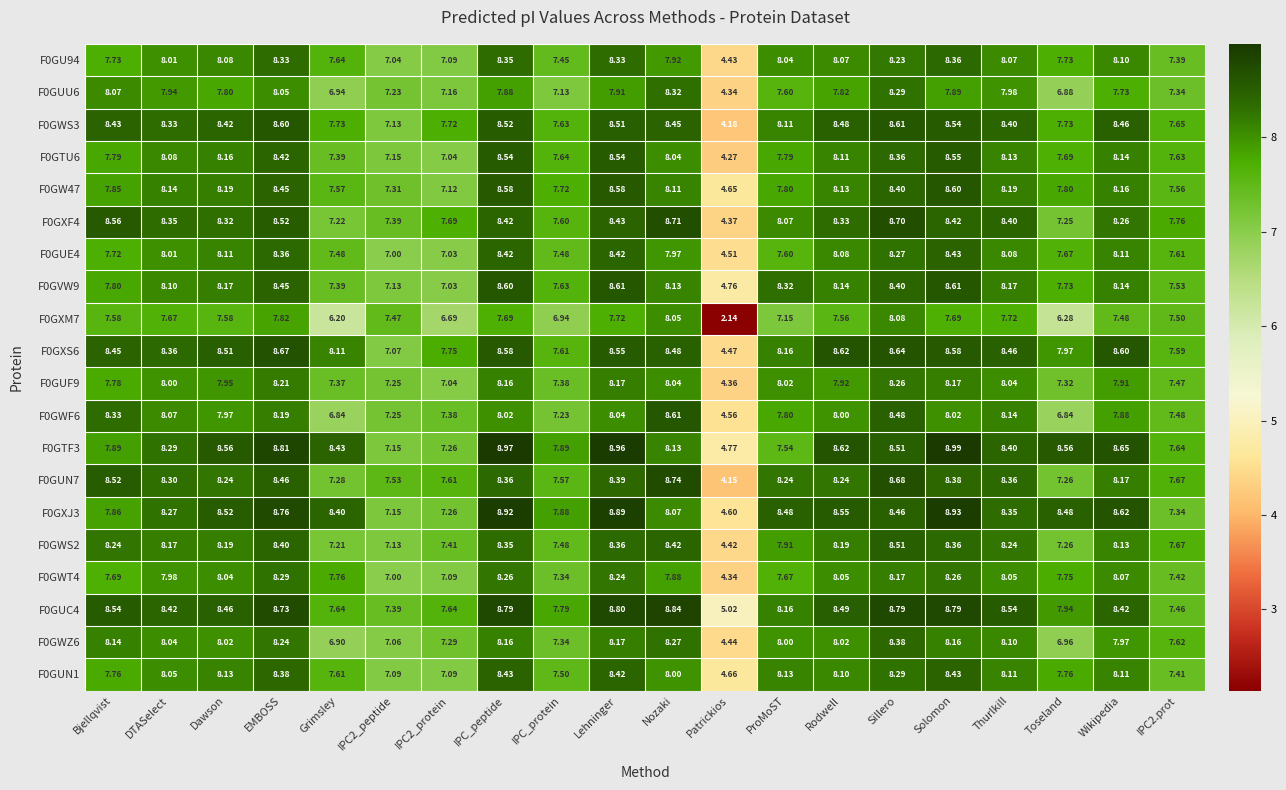

At which label does F0GXS6 first exceed 8?

Bjellqvist